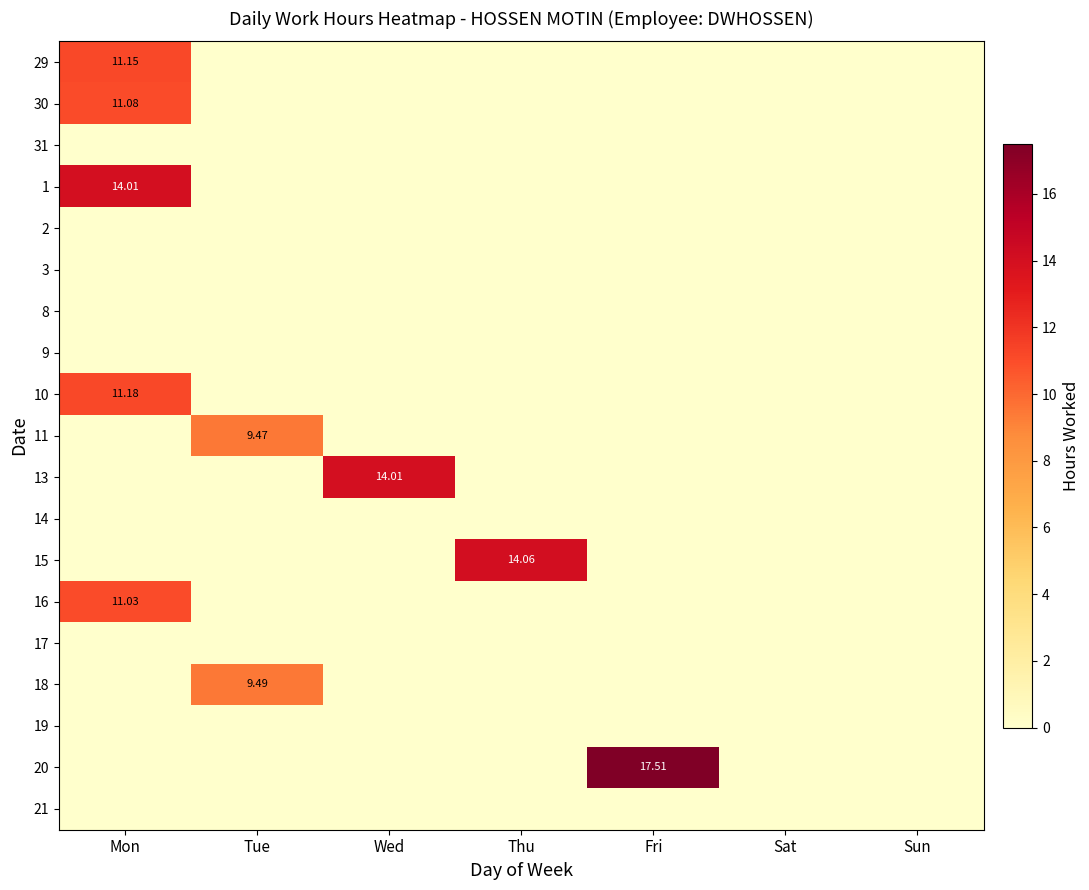

List the series in order of their peak value, highest first.

20, 15, 1, 13, 10, 29, 30, 16, 18, 11, 31, 2, 3, 8, 9, 14, 17, 19, 21